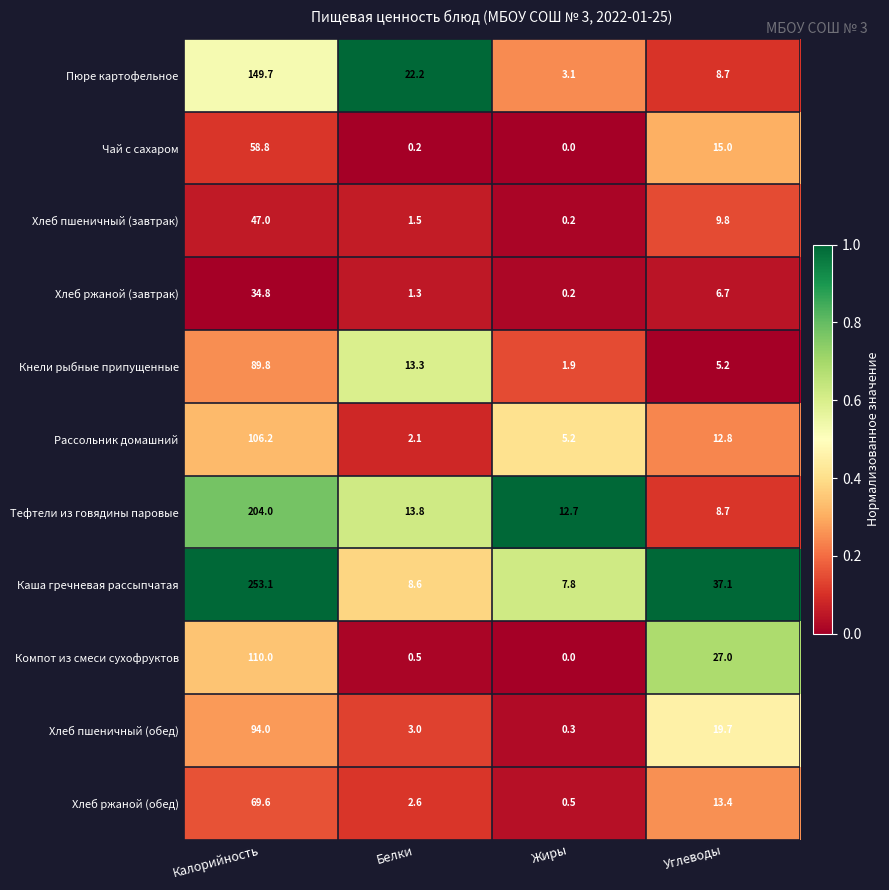

The Хлеб ржаной (обед) series shows 23.7 at Углеводы. True or false?

False